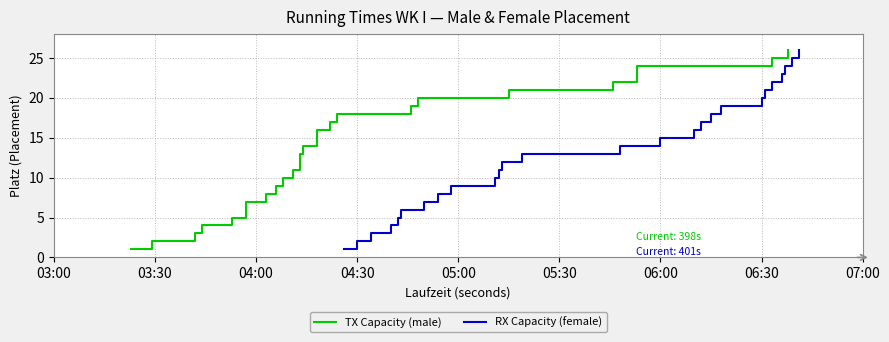

What is the maximum value for RX Capacity (female)?

26